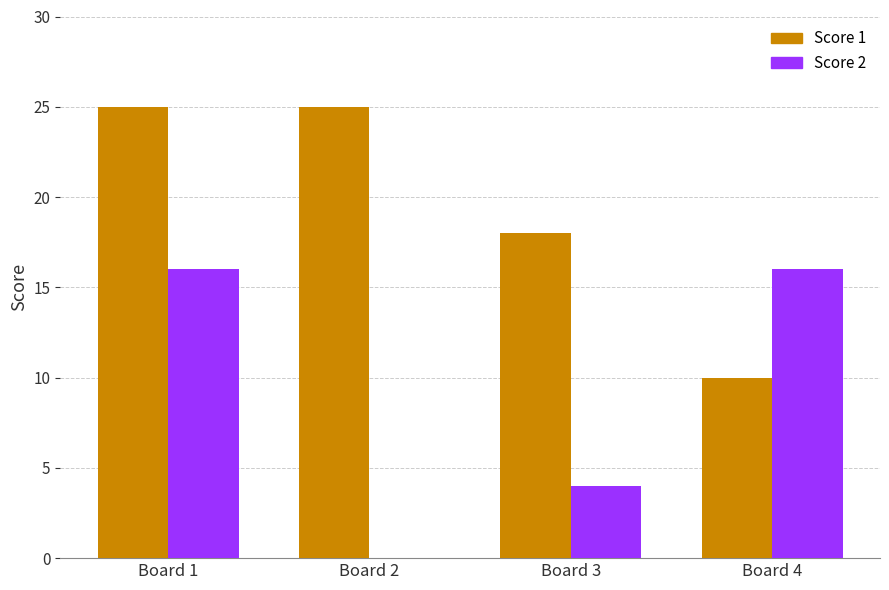

The Score 2 series shows 0 at Board 2. True or false?

True